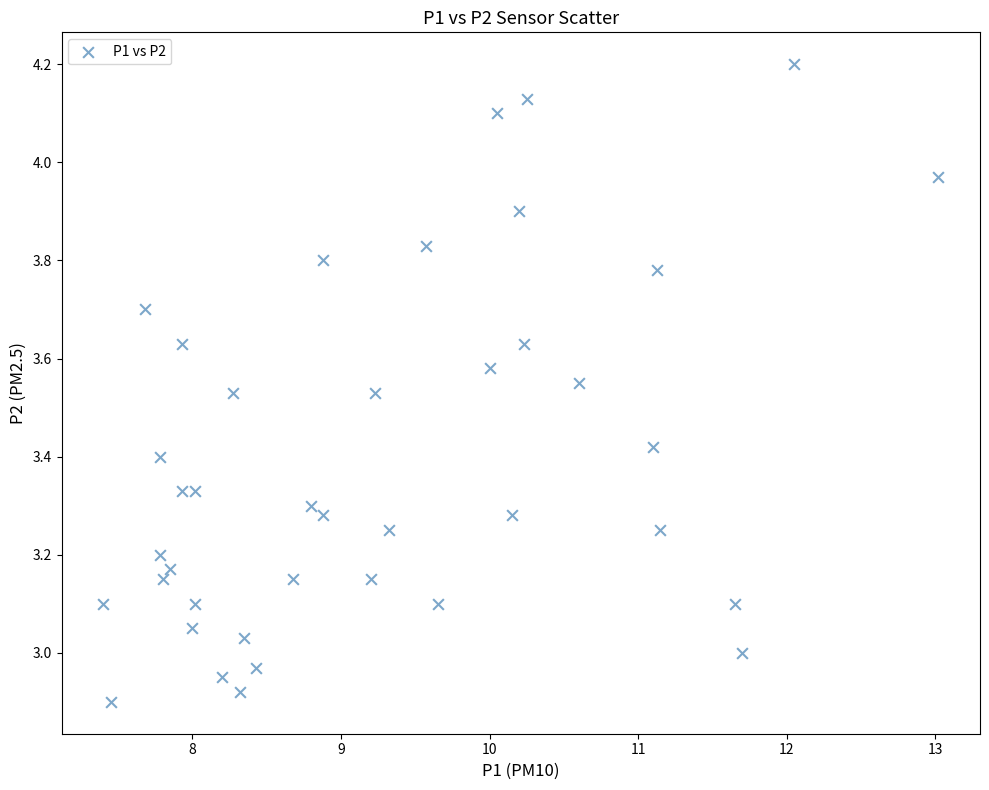

What is the range of X values (max minus min)?

5.6